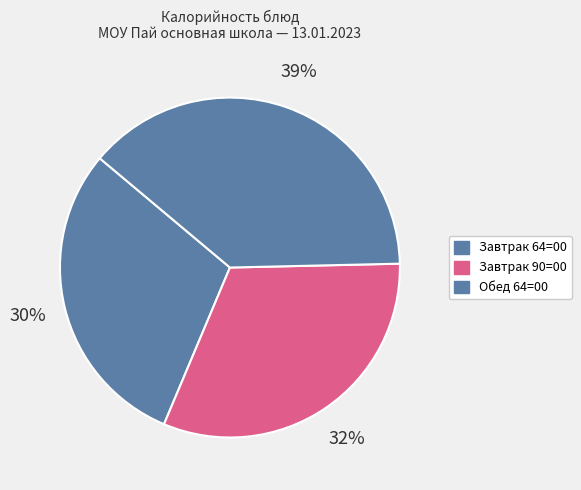

What is the smallest slice in the pie chart?

Завтрак 64=00